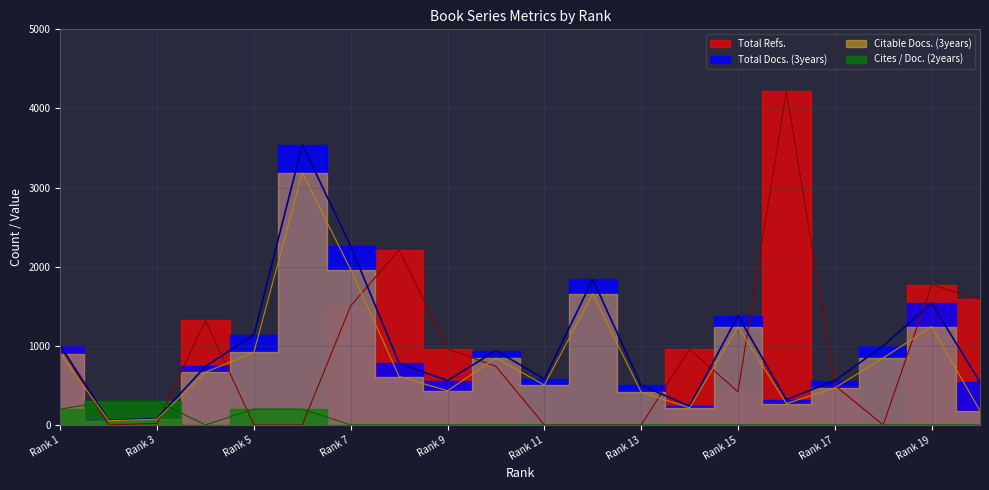

Reading left to right, what are all the values shown in this chart?

Total Docs. (3years): 1000	60	80	740	1140	3540	2260	780	560	940	580	1840	500	240	1380	320	560	1000	1540	540
Citable Docs. (3years): 900	54	72	666	918	3186	1962	612	432	846	504	1656	414	216	1242	270	468	846	1242	180
Total Refs.: 990	0	19	1321	0	0	1506	2213	962	740	0	0	0	957	420	4220	499	0	1772	1587
Cites / Doc. (2years): 200	300	300	0	200	200	0	0	0	0	0	0	0	0	0	0	0	0	0	0